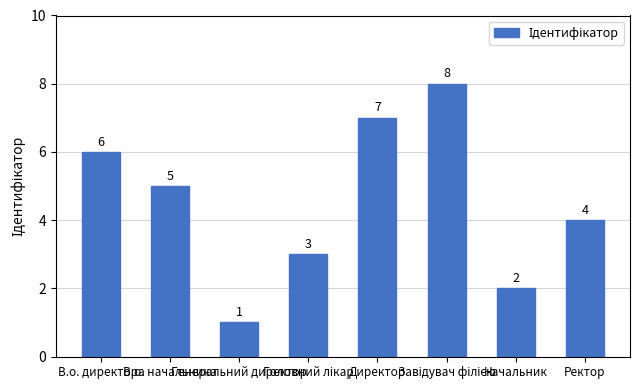

How many values are between 3 and 7?

5